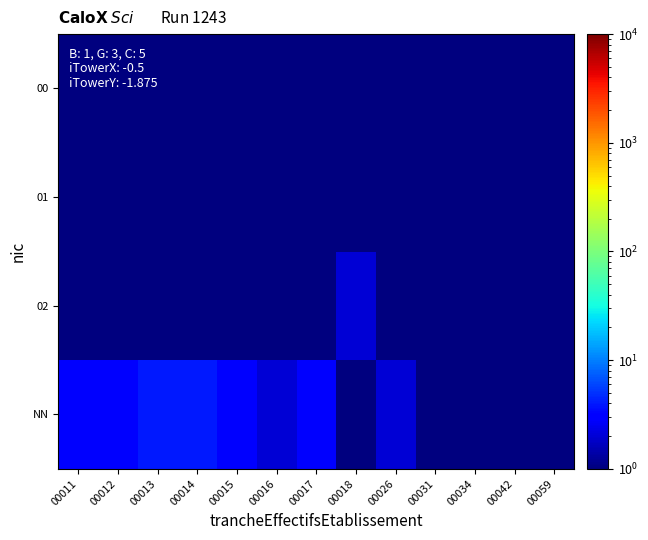

At how many categories does at least one series exceed 1?

9